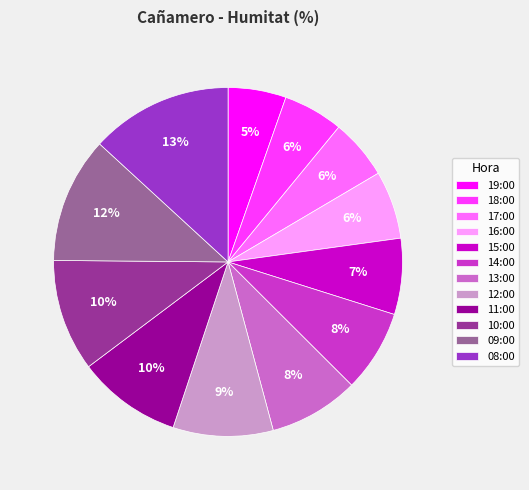

How many slices are in this pie chart?

12